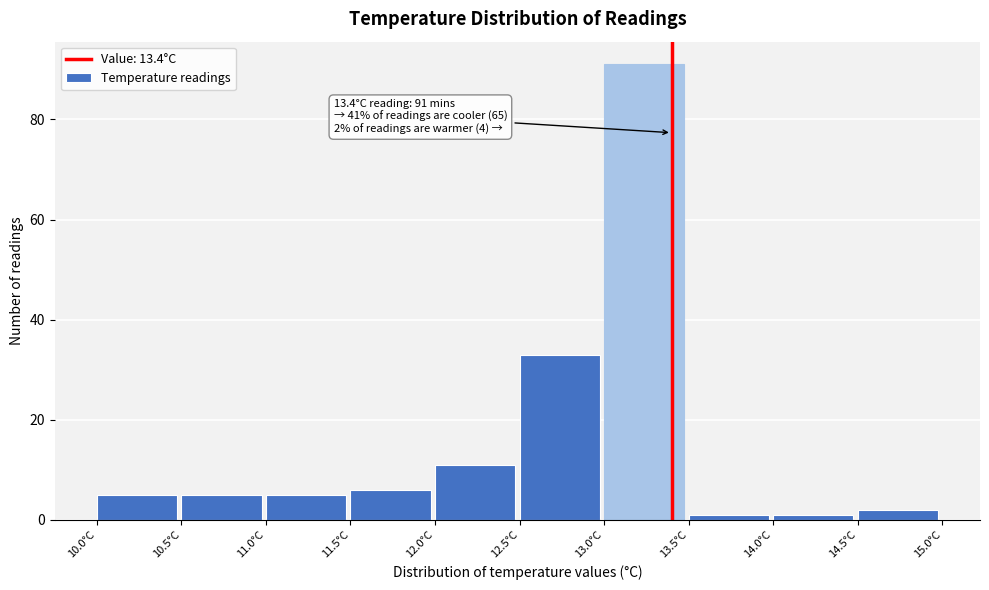

Over which range of the x-axis is the bar tallest?

13.0 to 13.5